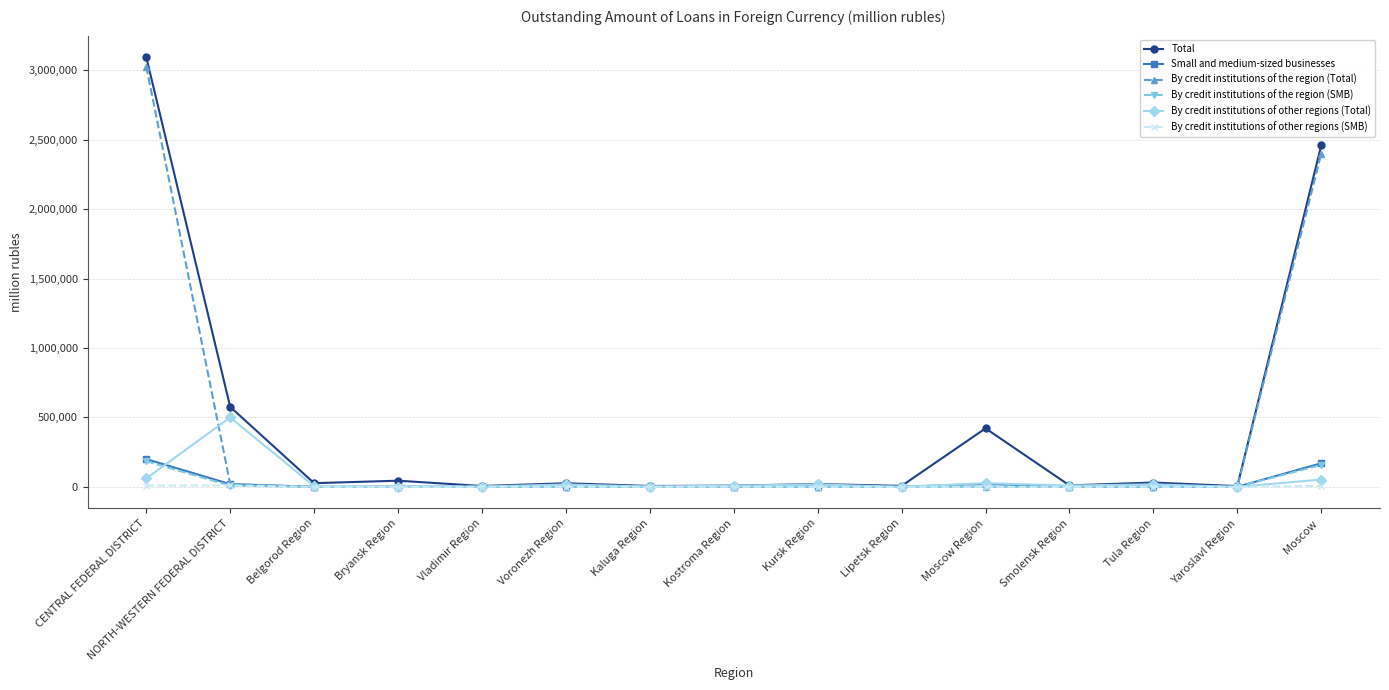

Between CENTRAL FEDERAL DISTRICT and Kaluga Region, which series saw the biggest shift?

Total